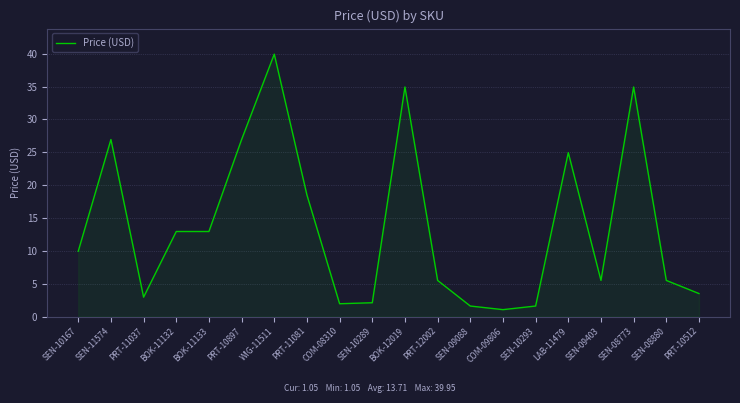

True or false: the data shows 22.3 at BOK-12019.

False